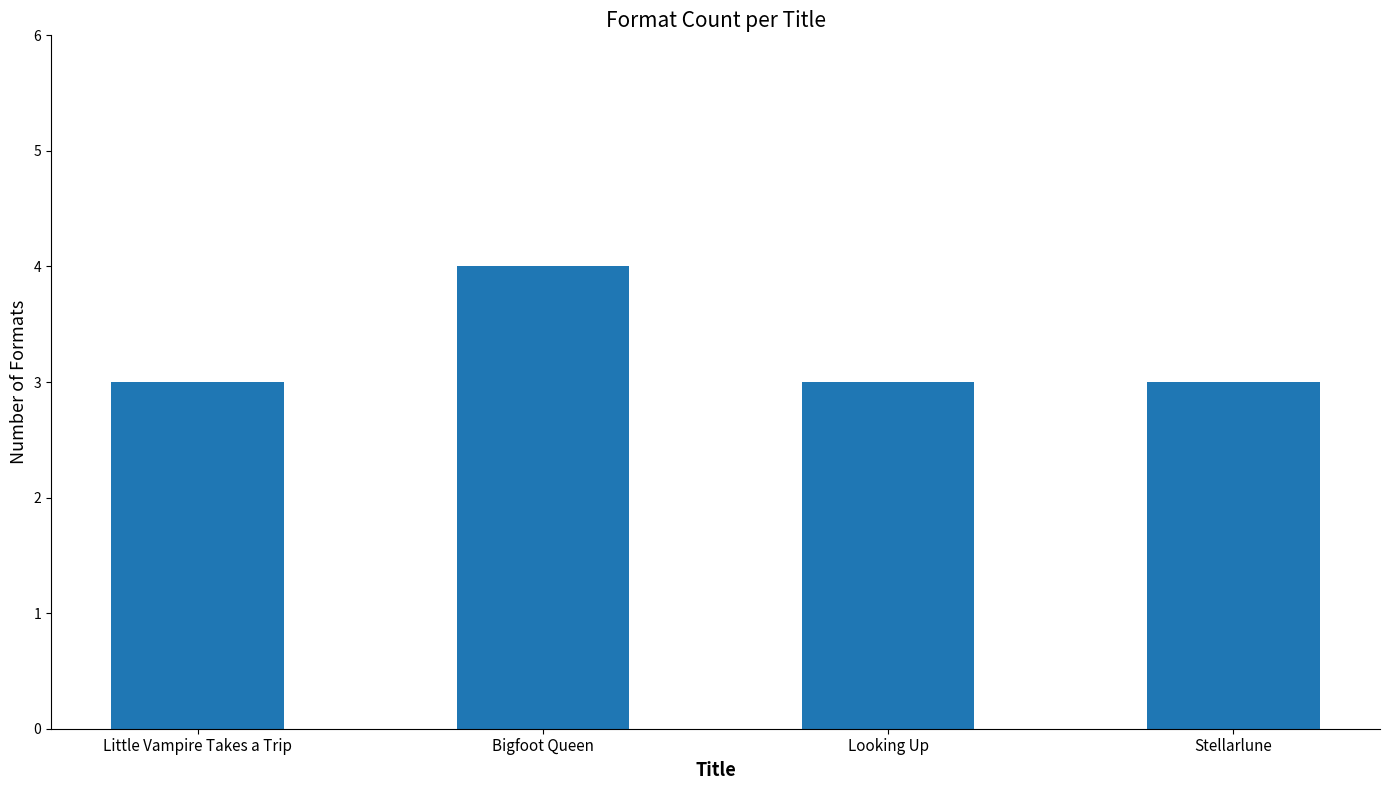

What is the greatest value displayed?

4